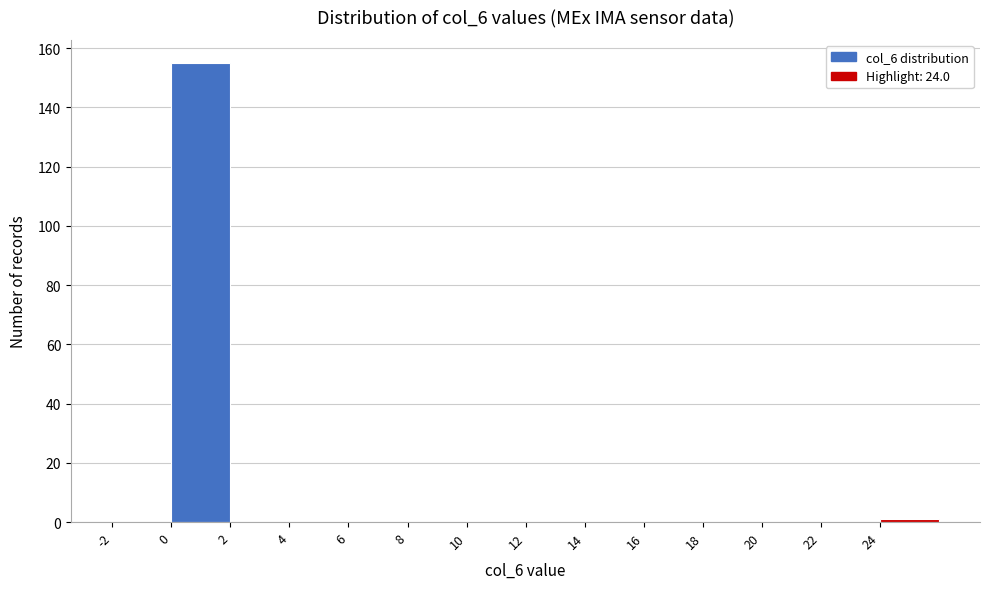

How tall is the bar that spans 0 to 2 on the x-axis? The values are not printed on the chart, so give them approximately, as read against the axis.

156